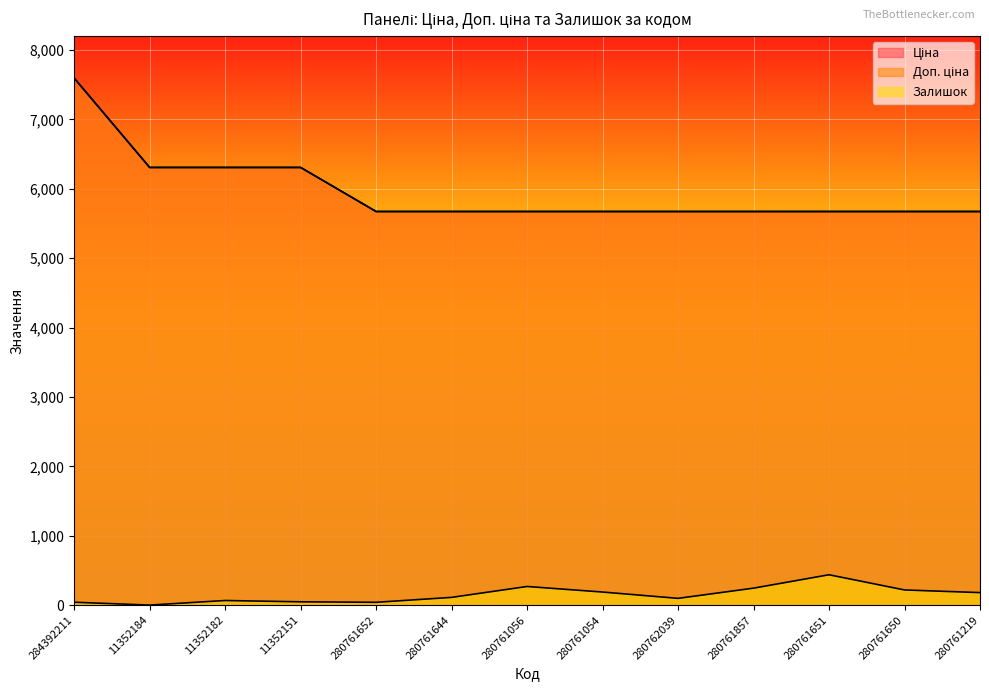

The value of Залишок at 280761056 is 183.0. True or false?

False